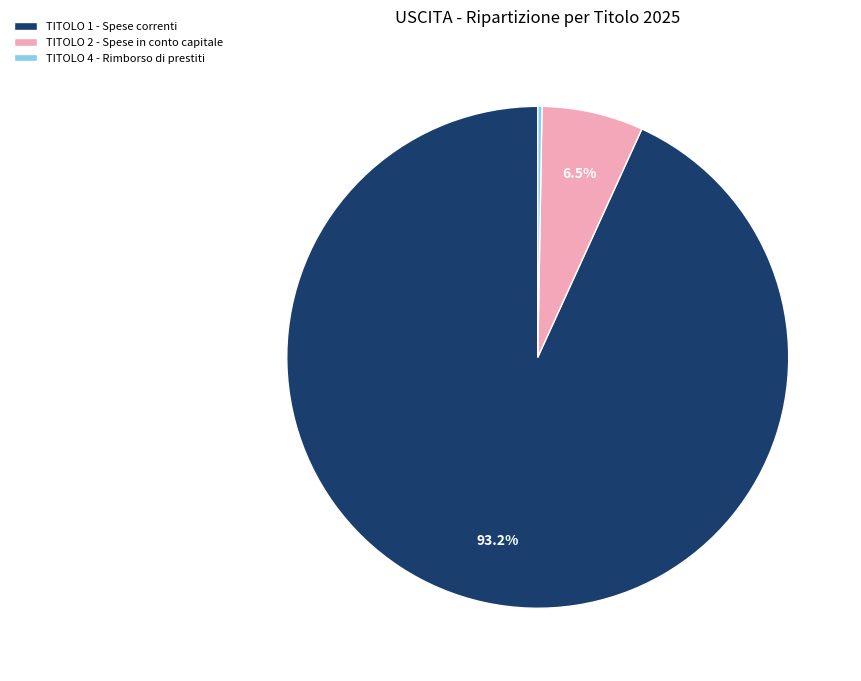

Which slice is the largest?

TITOLO 1 - Spese correnti